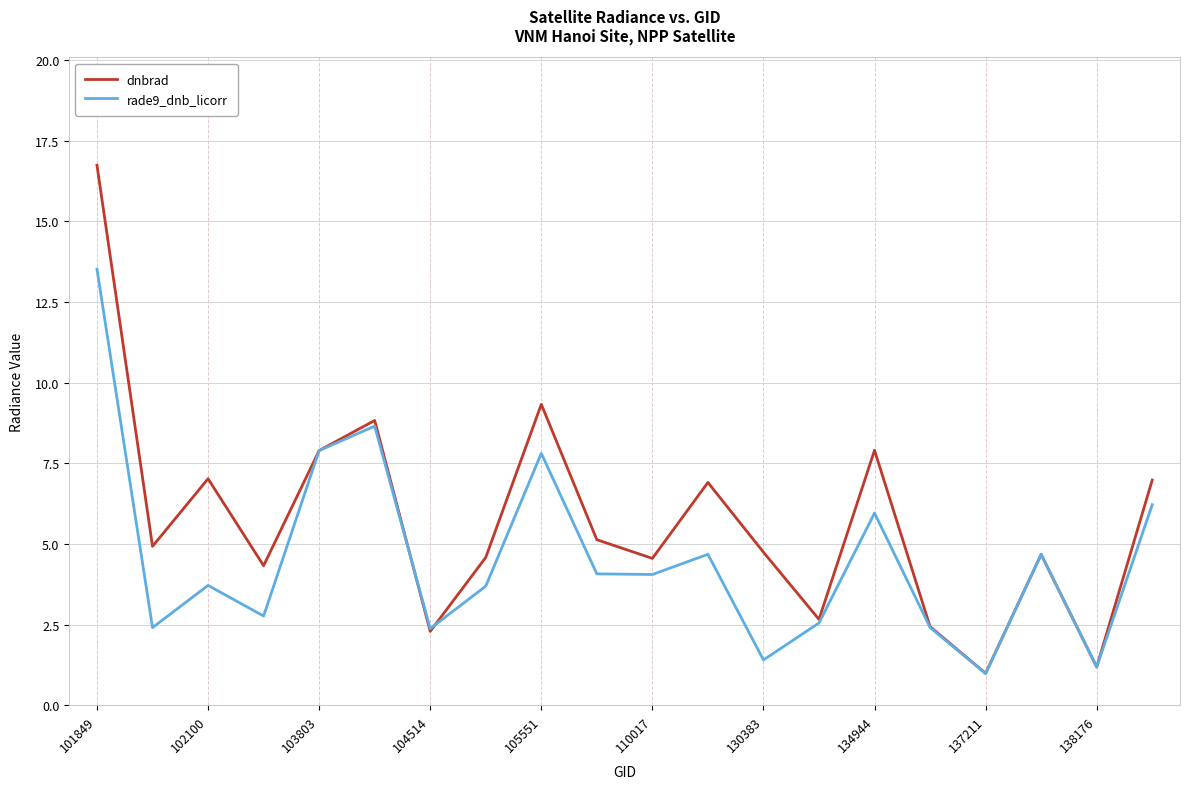

Which series ends up on top after the final intersection of rade9_dnb_licorr and dnbrad?

dnbrad